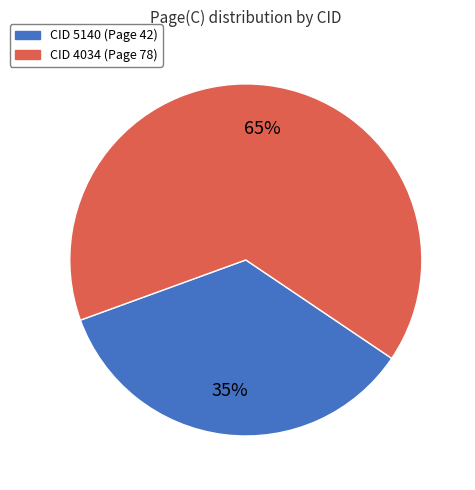

Does any single category account for the majority?

Yes